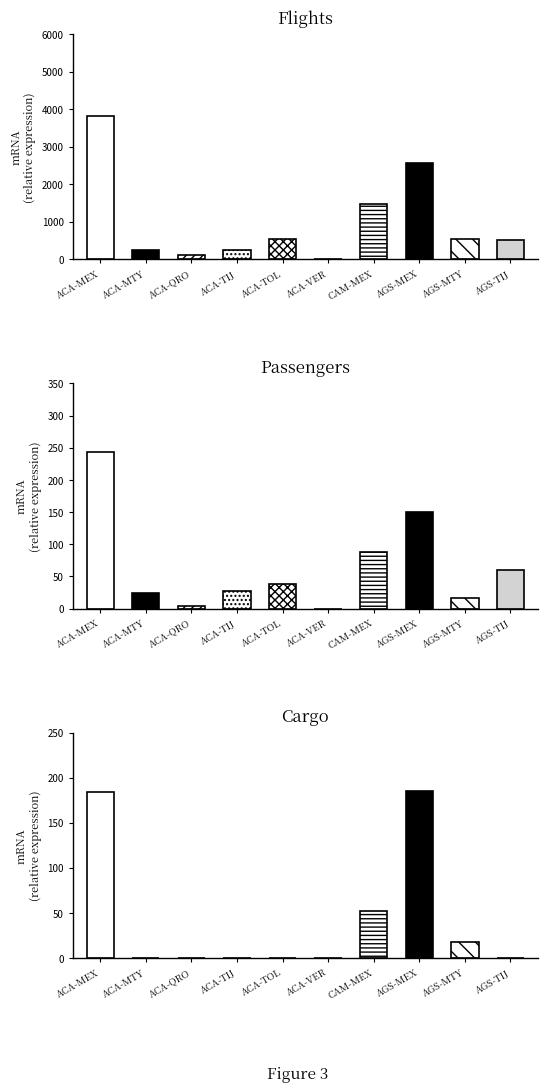

Which has a higher value, ACA-MEX or AGS-MEX?

ACA-MEX